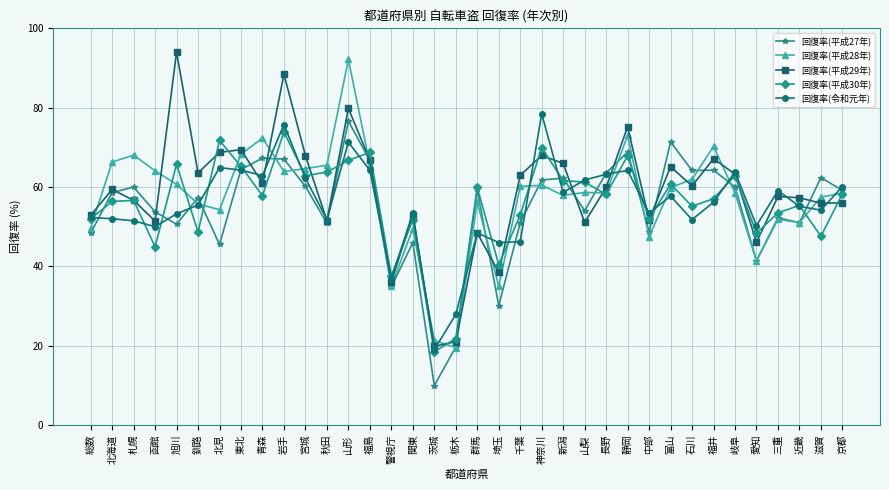

True or false: 回復率(平成28年) has more than 0 interior local peaks.

True